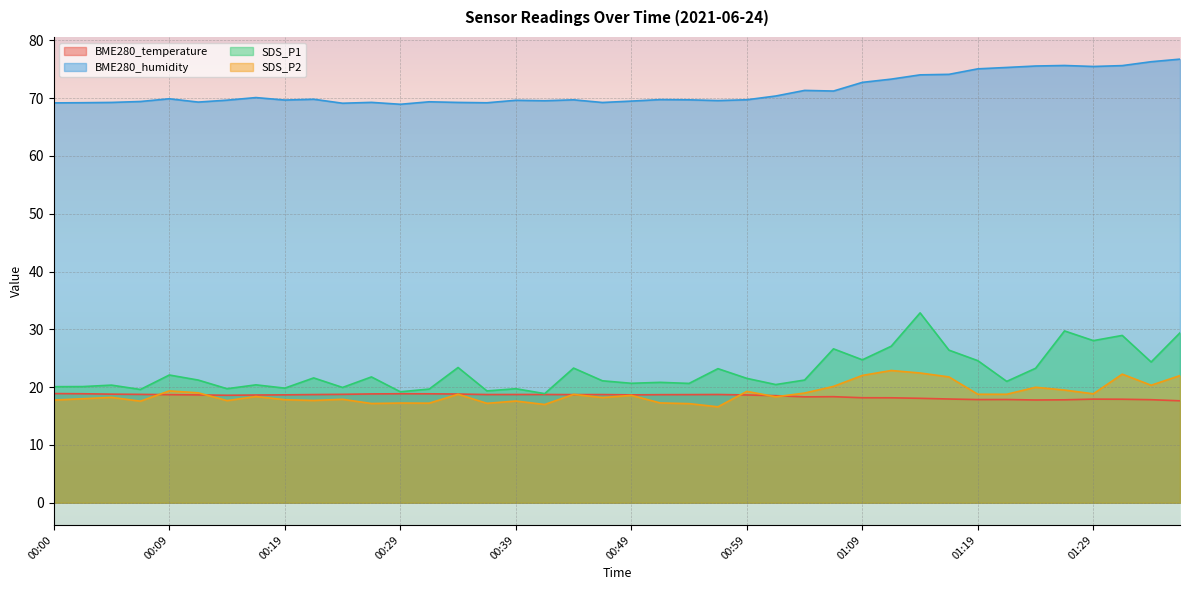

Reading left to right, what are all the values shown in this chart?

BME280_temperature: 18.9	18.9	18.8	18.8	18.7	18.7	18.6	18.6	18.7	18.7	18.8	18.8	18.9	18.9	18.8	18.7	18.7	18.7	18.7	18.7	18.7	18.7	18.7	18.7	18.6	18.5	18.3	18.4	18.2	18.2	18.1	17.9	17.9	17.9	17.8	17.8	17.9	17.9	17.8	17.6
BME280_humidity: 69.2	69.2	69.3	69.4	69.9	69.3	69.7	70.1	69.7	69.8	69.1	69.3	68.9	69.4	69.3	69.2	69.6	69.5	69.7	69.2	69.5	69.8	69.7	69.6	69.7	70.4	71.3	71.2	72.7	73.3	74.0	74.1	75.1	75.3	75.6	75.7	75.5	75.6	76.3	76.8
SDS_P1: 20.1	20.1	20.4	19.6	22.1	21.2	19.7	20.4	19.8	21.6	19.9	21.8	19.2	19.7	23.4	19.4	19.7	18.9	23.3	21.1	20.7	20.8	20.6	23.2	21.5	20.4	21.2	26.6	24.7	27.1	32.9	26.4	24.6	21.0	23.3	29.7	28.1	28.9	24.4	29.4
SDS_P2: 17.8	18.0	18.2	17.6	19.4	19.0	17.7	18.4	17.8	17.7	17.9	17.2	17.2	17.2	18.8	17.2	17.6	17.0	18.8	18.2	18.6	17.3	17.1	16.6	19.3	18.3	19.0	20.1	22.0	22.9	22.4	21.8	18.8	18.8	20.0	19.5	18.9	22.2	20.3	22.0